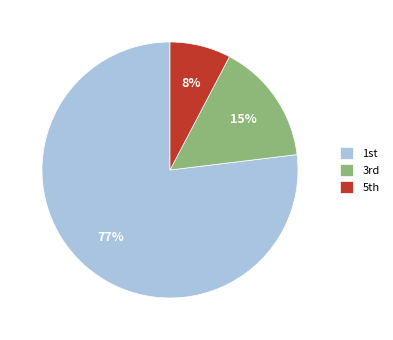

Rank the categories by value from lowest to highest.

5th, 3rd, 1st